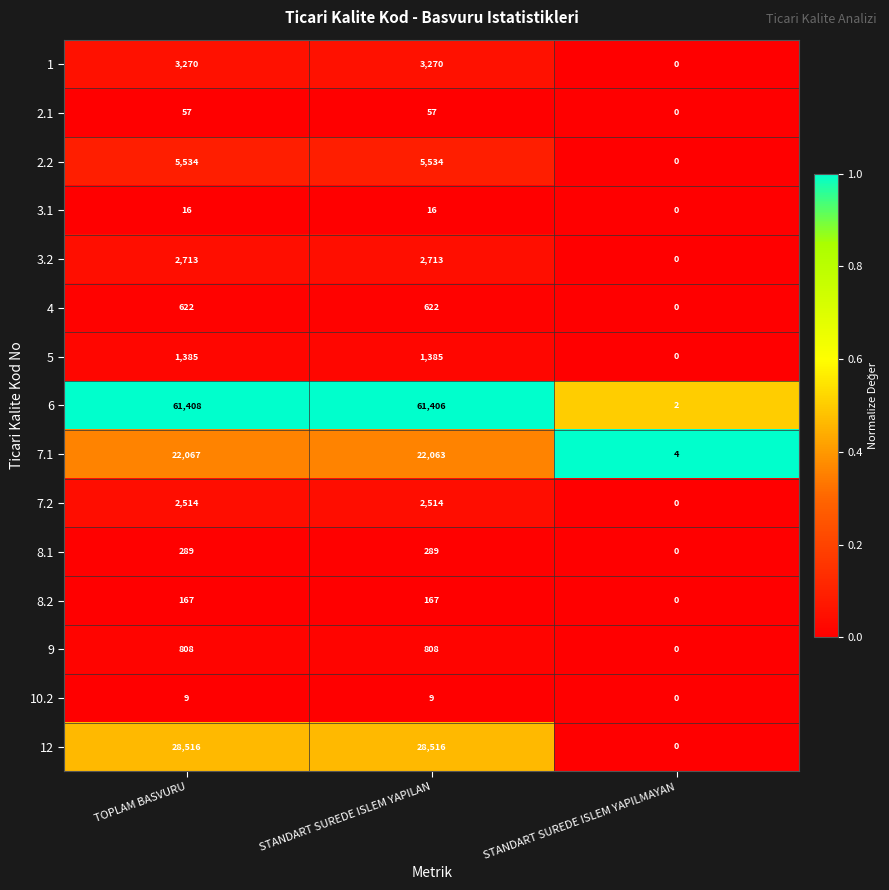

How many series are shown in this chart?

15